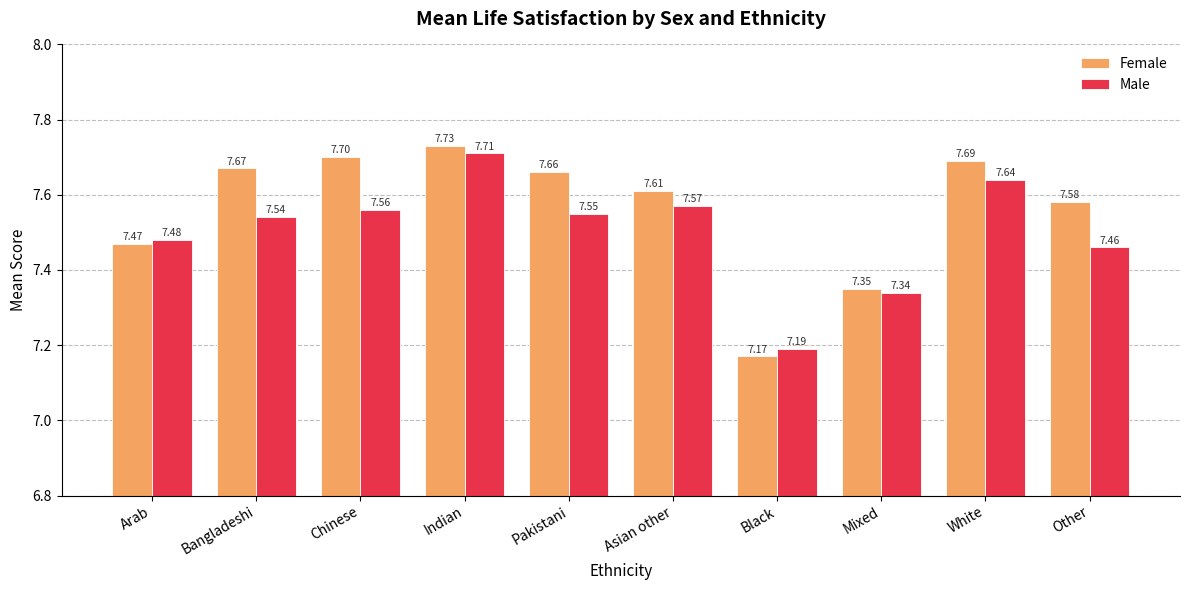

What are all the series names shown in the legend?

Female, Male